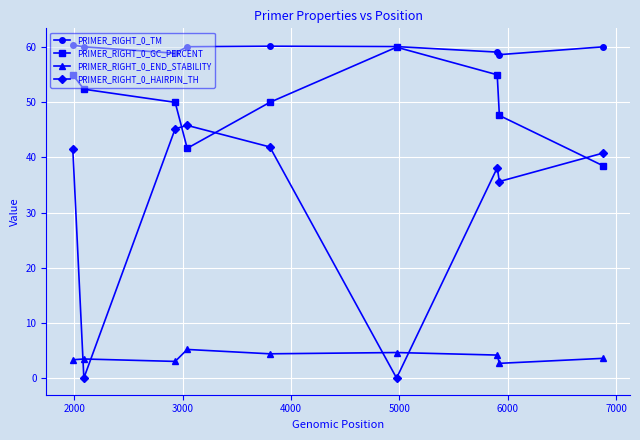

True or false: PRIMER_RIGHT_0_END_STABILITY and PRIMER_RIGHT_0_TM intersect in this chart.

False